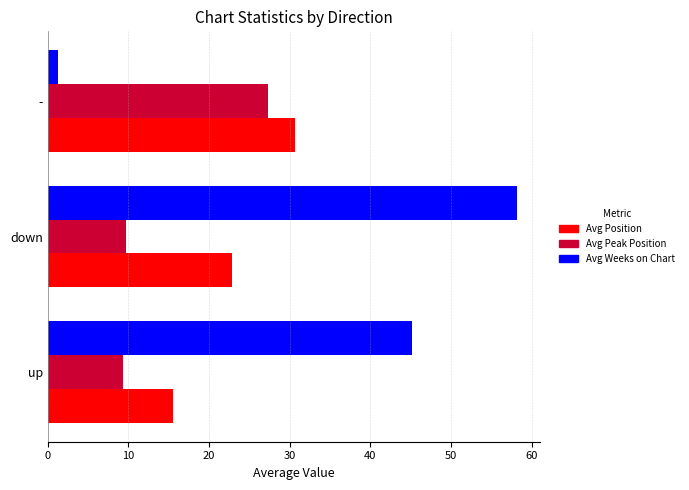

Is it true that Avg Peak Position equals 9.7 at down?

True